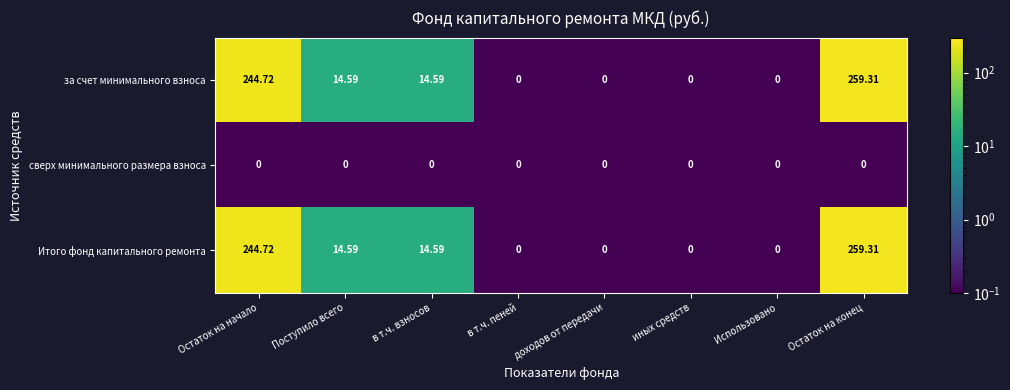

Where does the за счет минимального взноса series first go above 14?

Остаток на начало